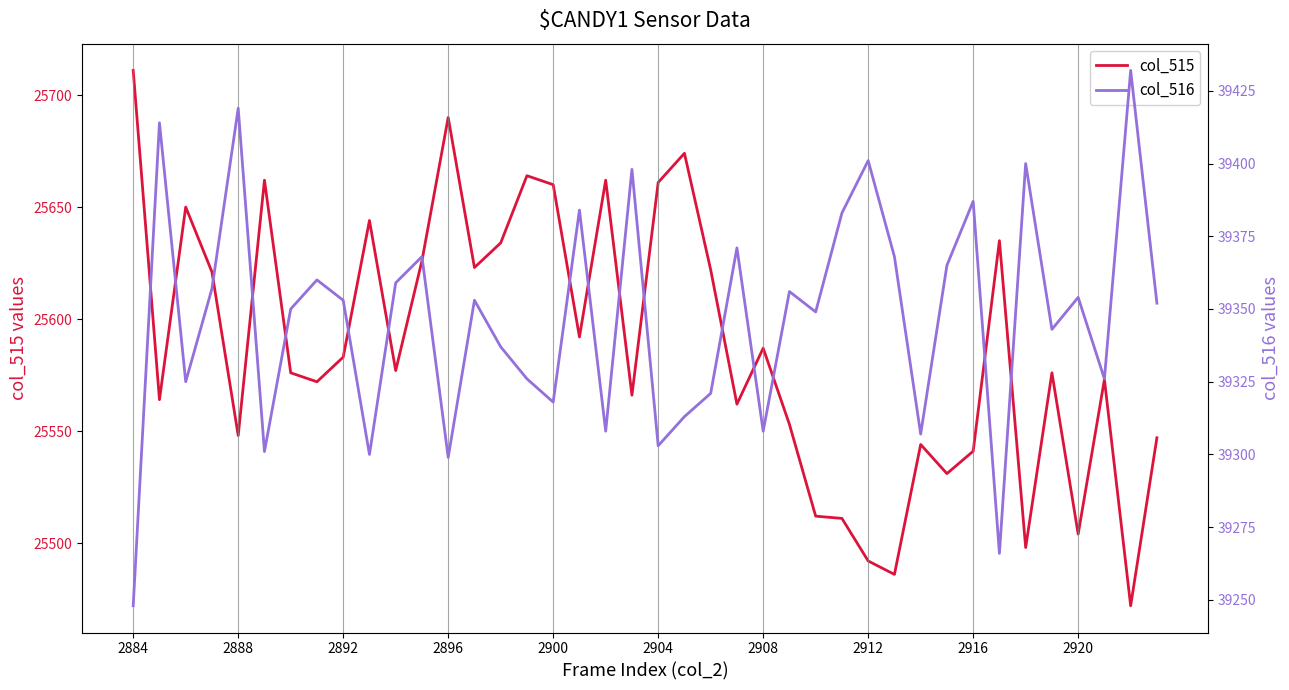

The value of col_515 at 2904 is 8273. True or false?

False